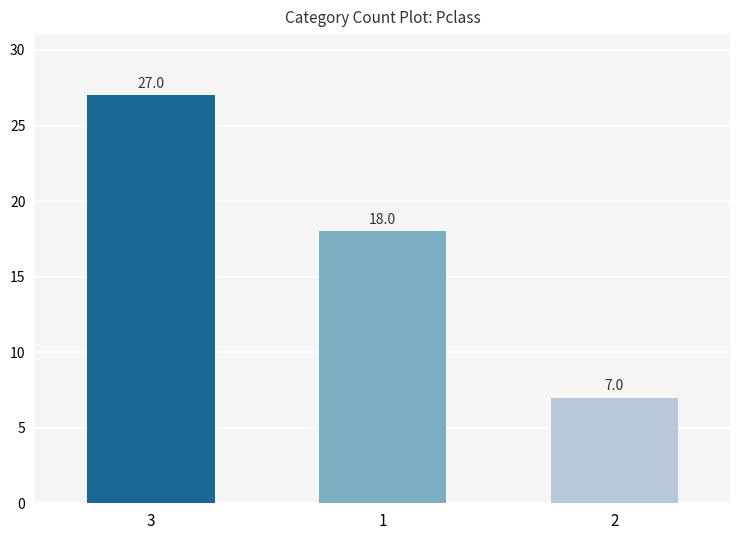

The value at 1 is 18. True or false?

True